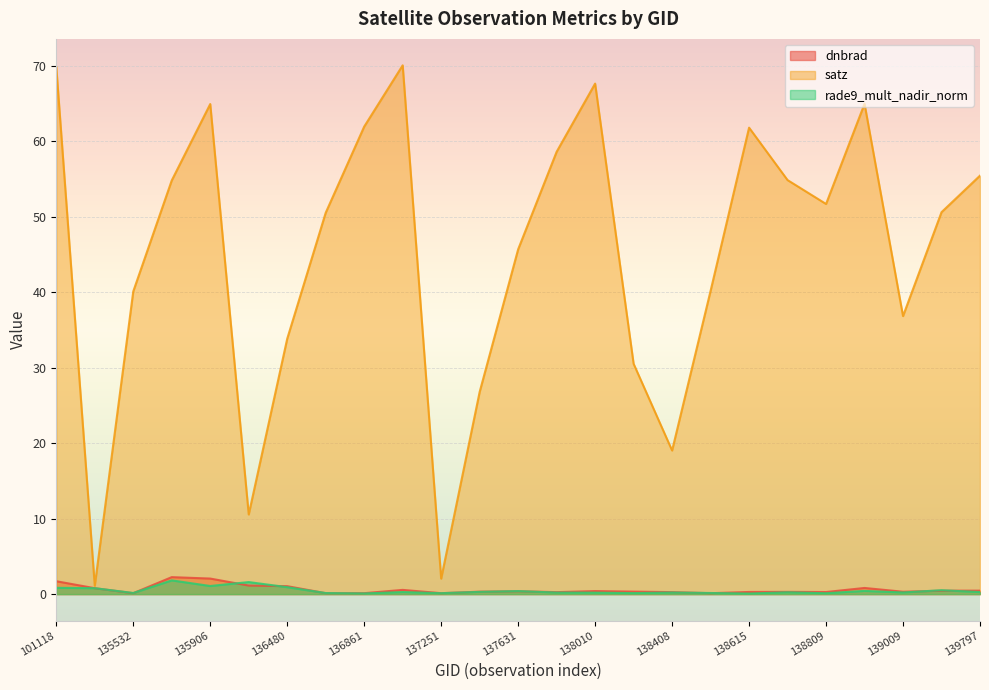

Is it true that satz equals 54.8 at 138796?

True